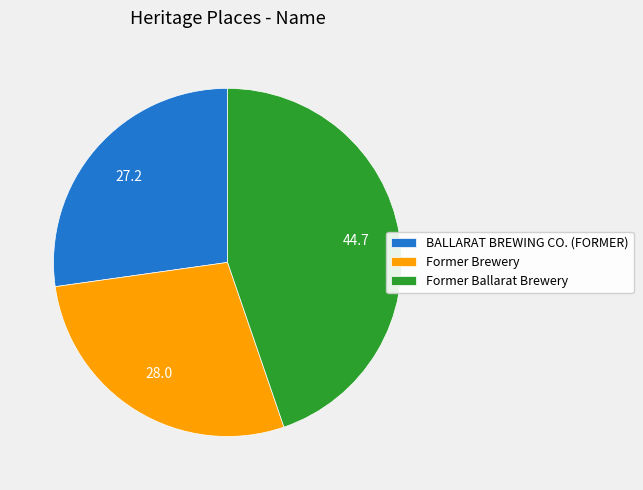

Which category has the smallest portion of the pie?

BALLARAT BREWING CO. (FORMER)